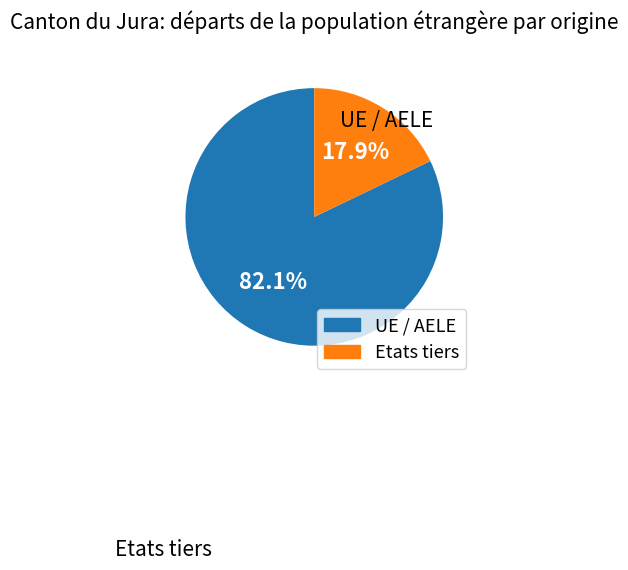

Rank the categories by value from highest to lowest.

UE / AELE, Etats tiers